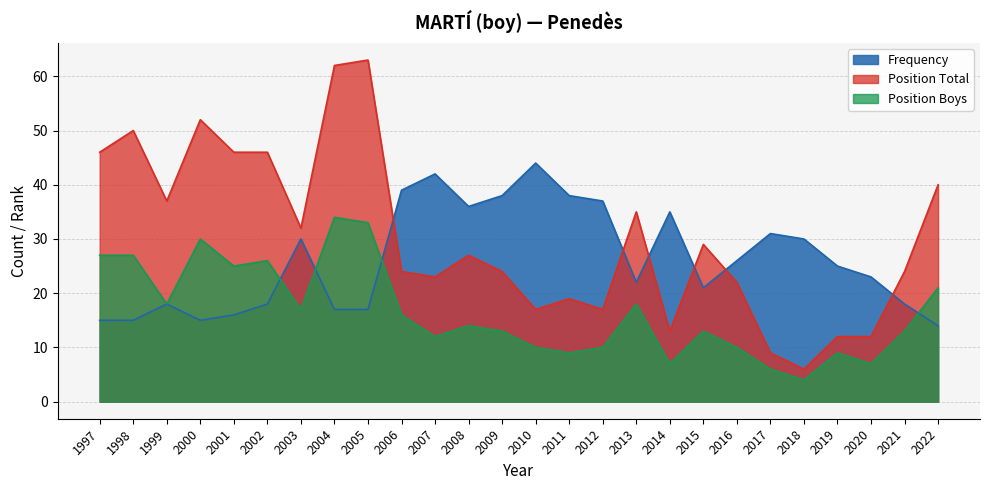

Which has a higher value, 2019 or 1998?

2019